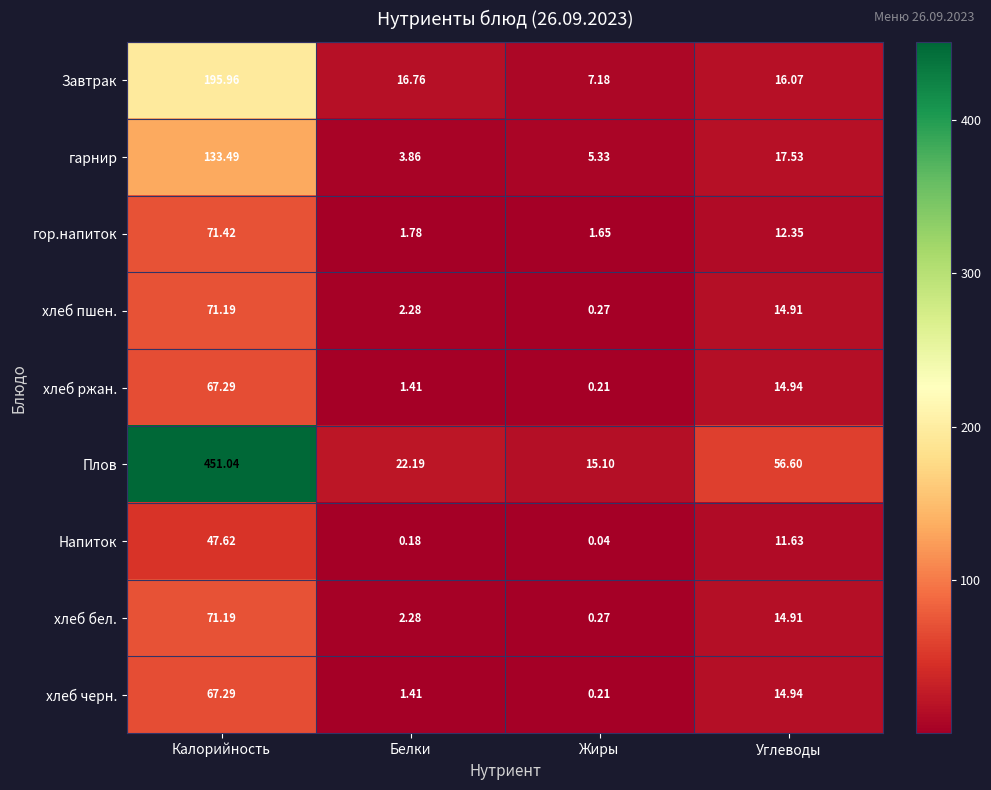

At which label does хлеб бел. reach its minimum?

Жиры